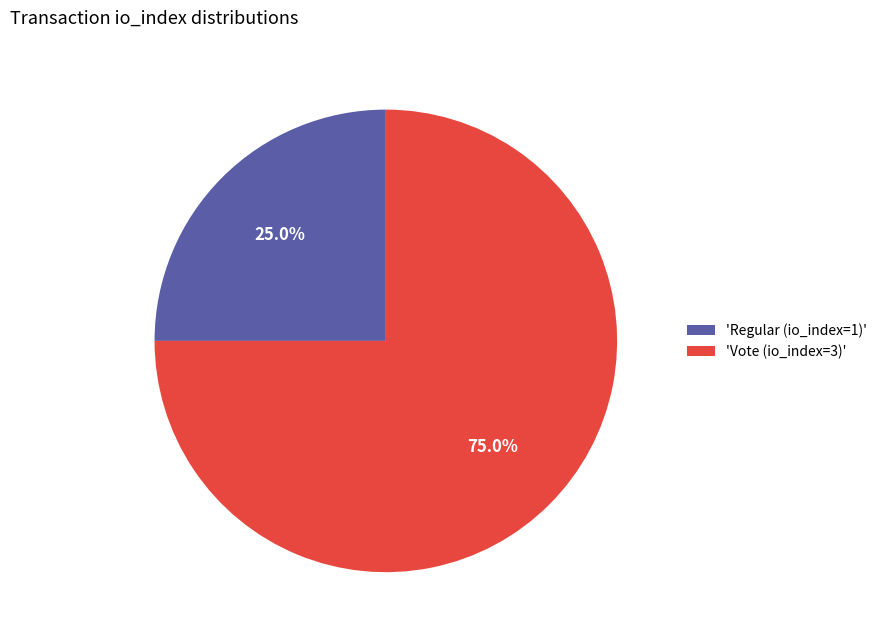

Do 'Regular (io_index=1)' and 'Vote (io_index=3)' together represent more than half of the pie?

Yes